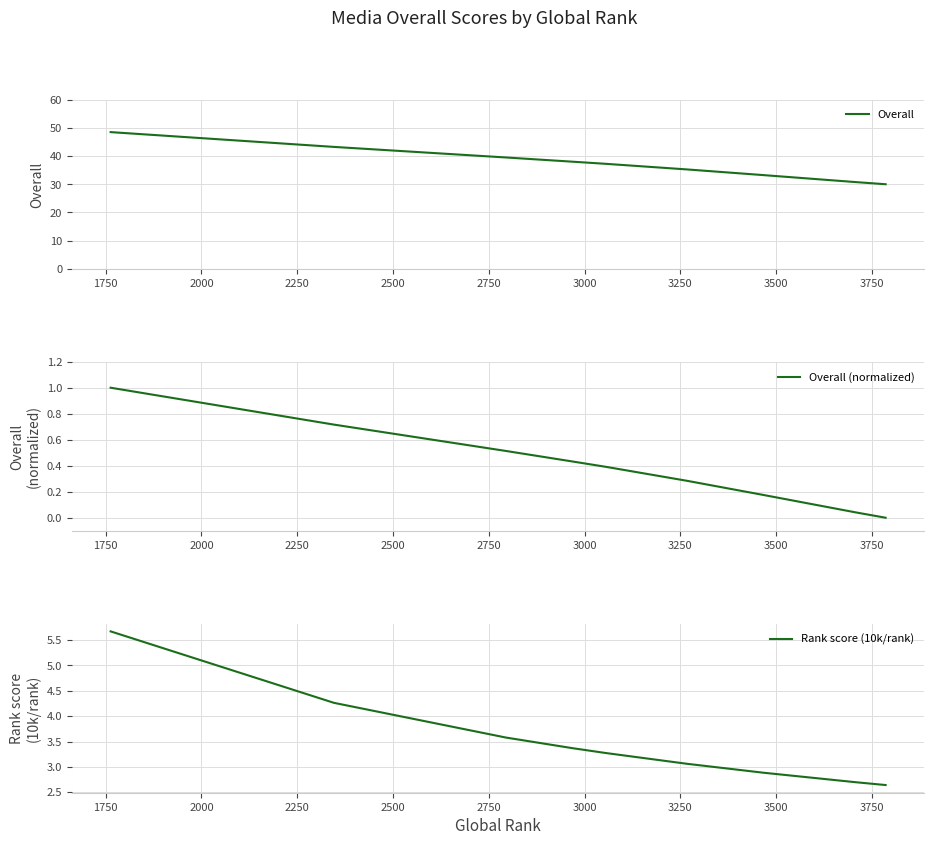

Reading left to right, what are all the values shown in this chart?

Overall: 48.5	43.2	39.5	38.0	37.2	35.2	33.2	30.8	30.0
Overall (normalized): 1.0	0.7	0.5	0.4	0.4	0.3	0.2	0.0	0.0
Rank score (10k/rank): 5.7	4.3	3.6	3.4	3.3	3.1	2.9	2.7	2.6